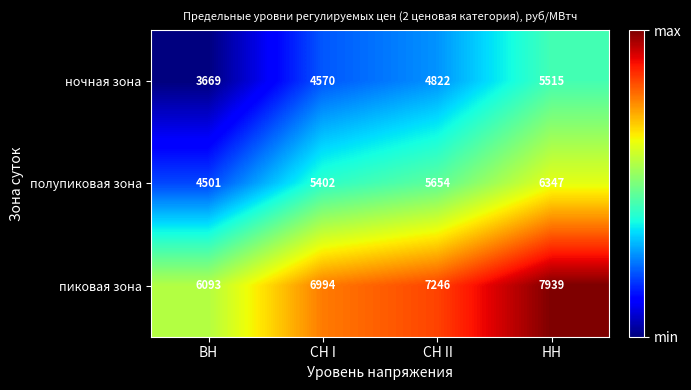

What is the spread (max minus min) of values at ВН?

2424